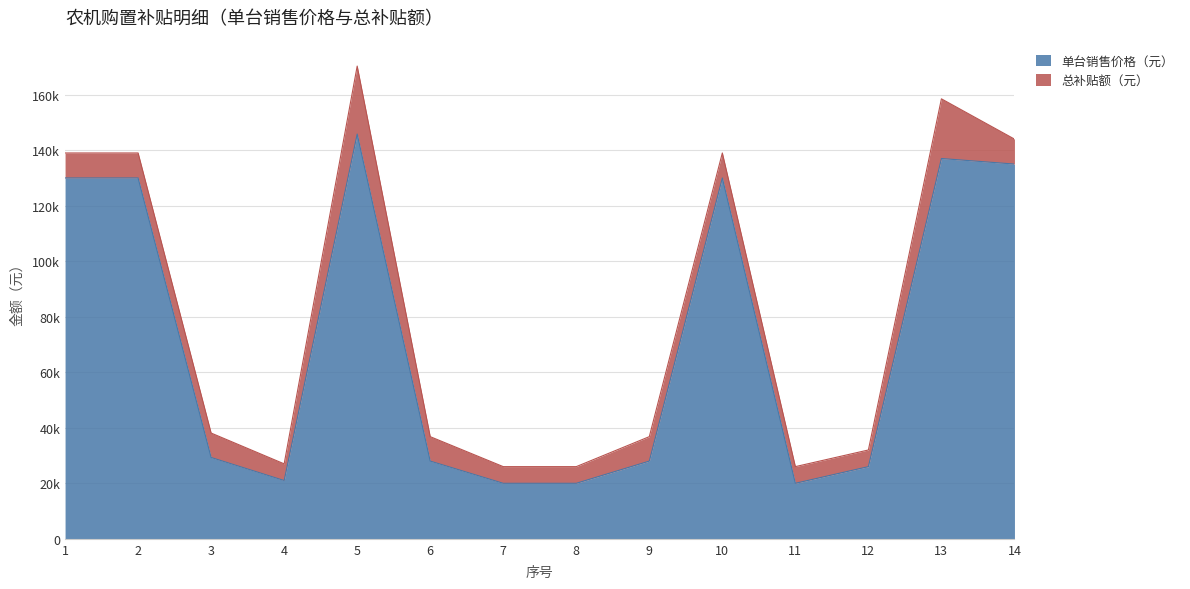

At which category does the data reach its first local valley?

4